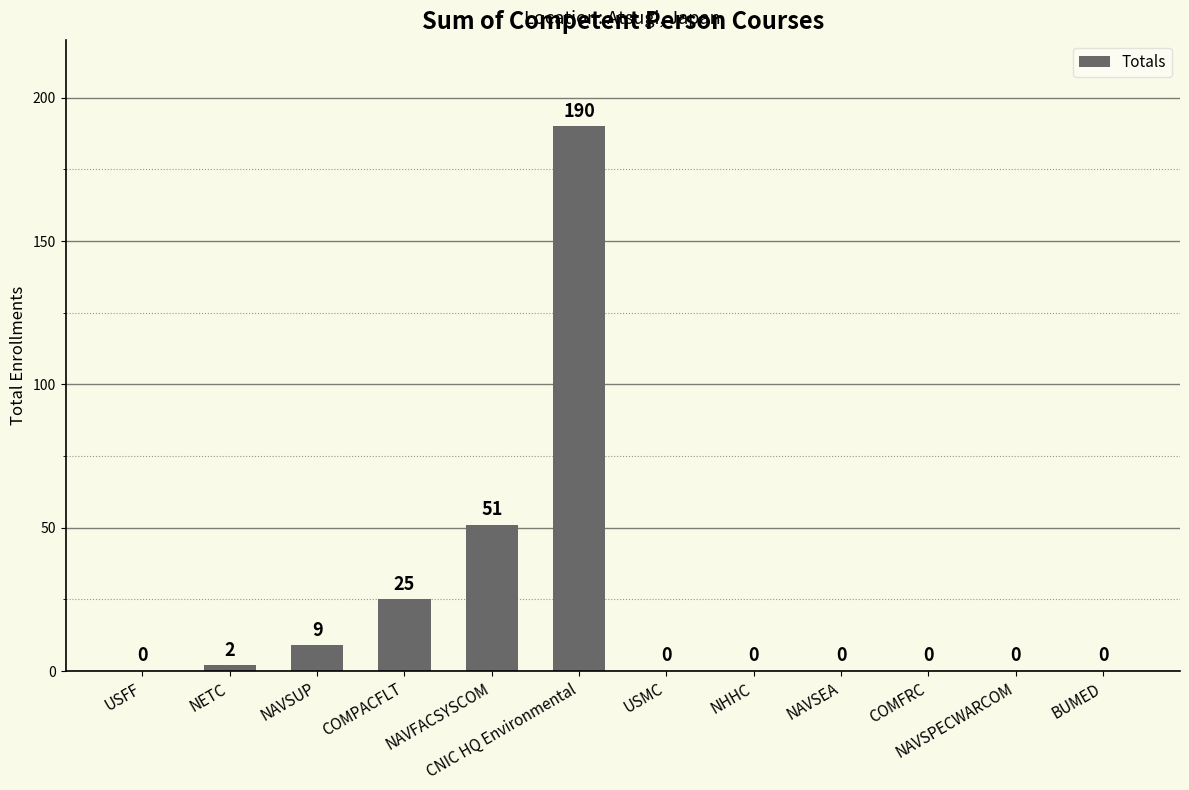

Is it true that the value at USFF is 0?

True